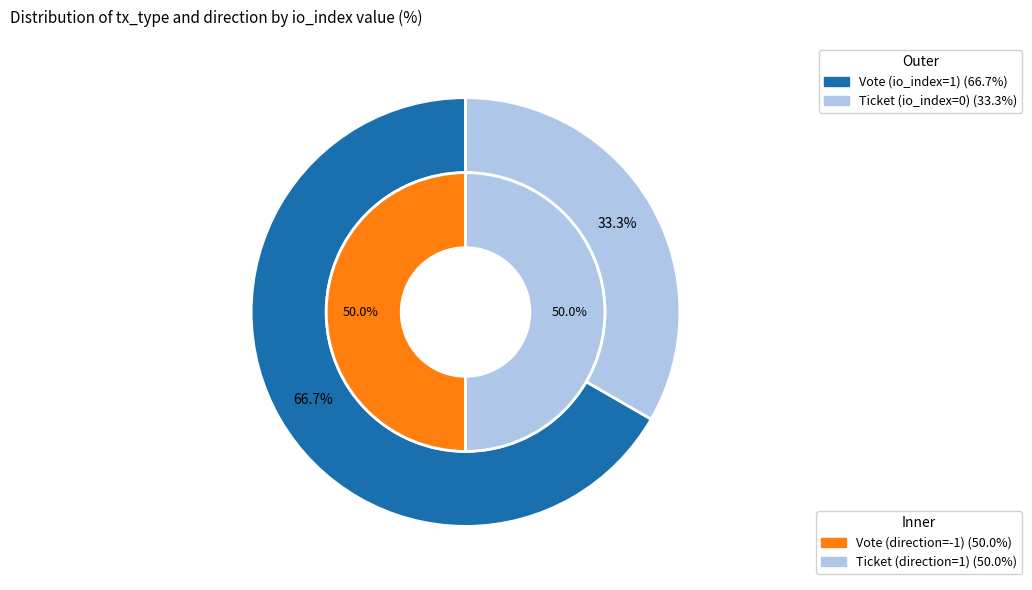

Between Vote and Ticket, which is larger?

Vote